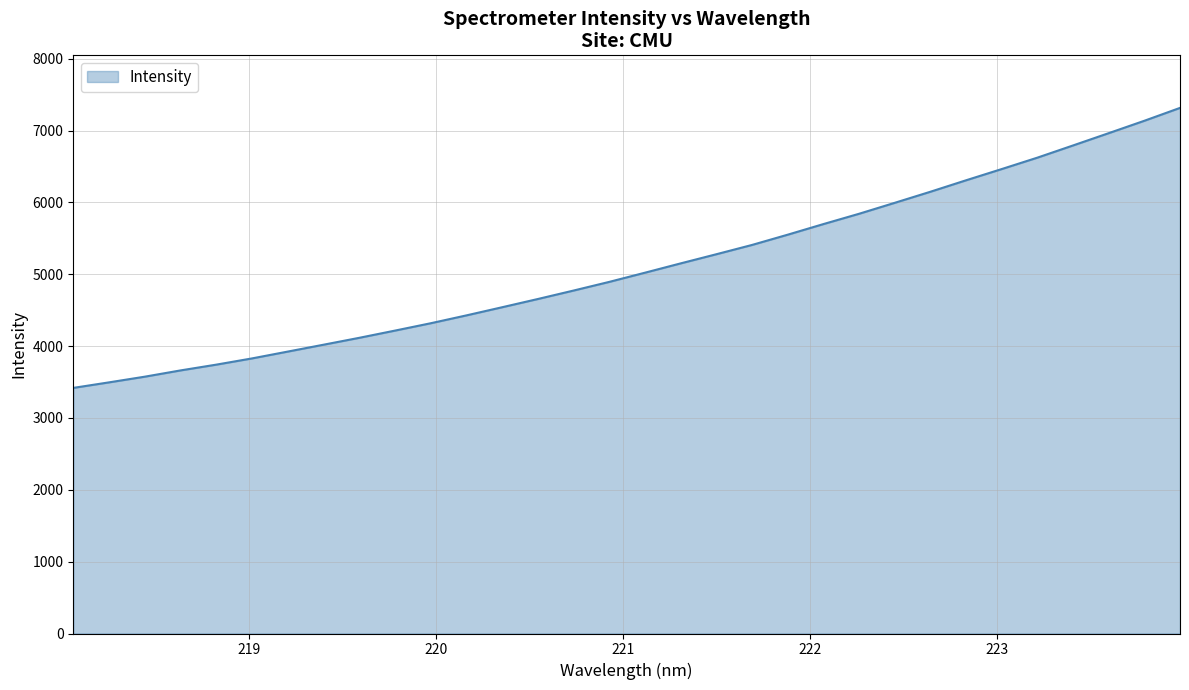

What is the minimum value shown in the chart?

3418.2